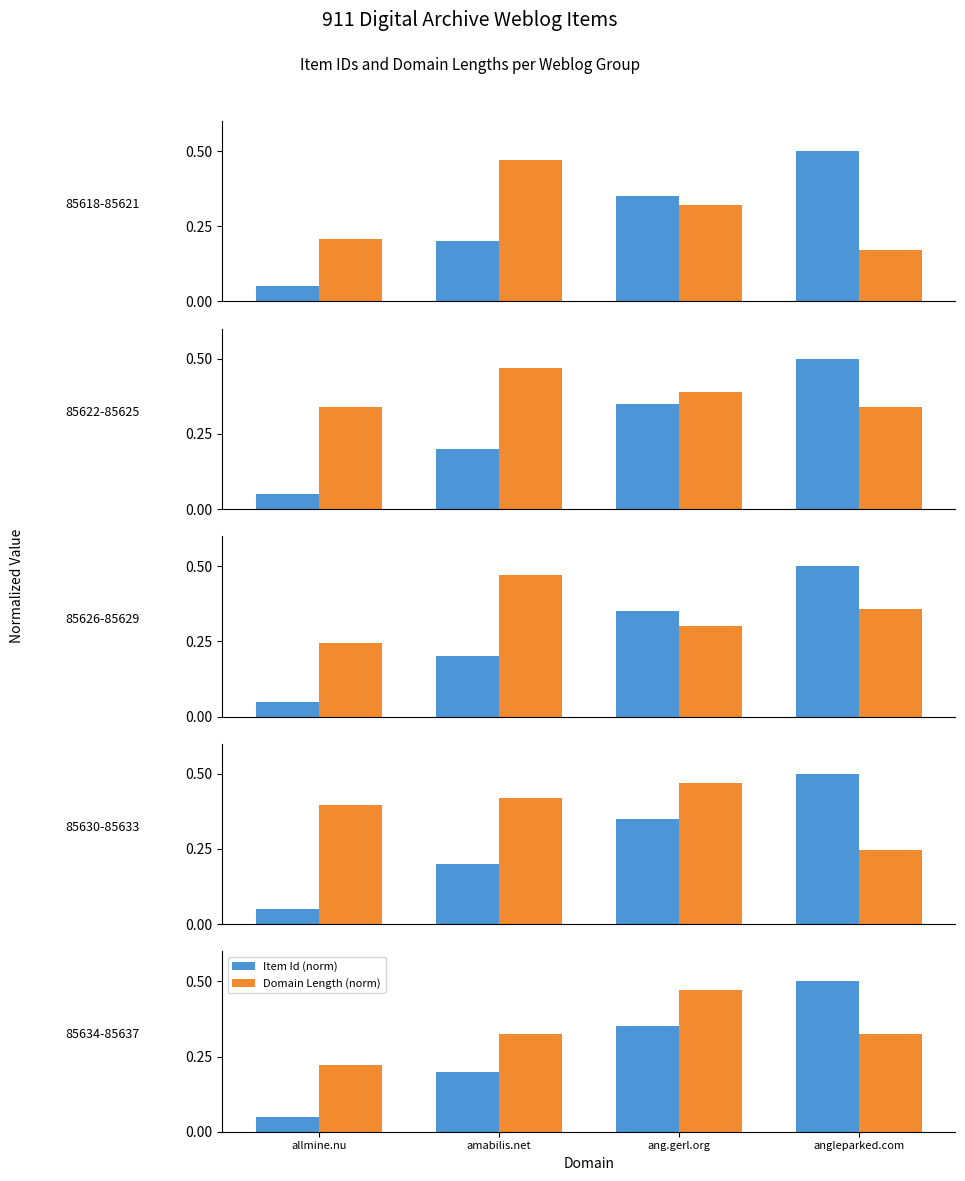

Is it true that Domain Length (norm) equals 0.2 at allmine.nu?

True